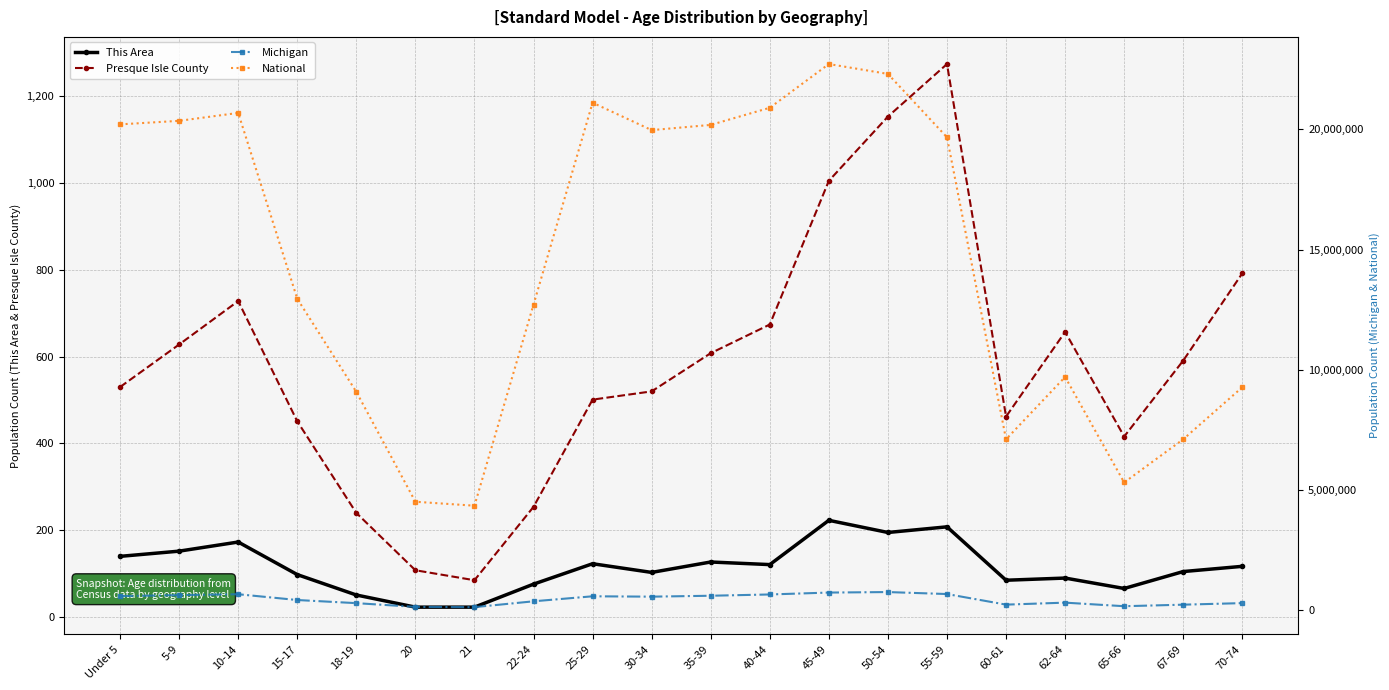

Which series has the widest spread of values?

National